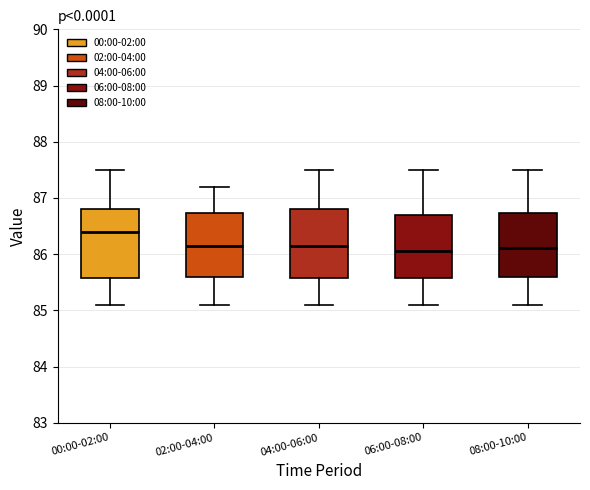

Reading left to right, transcribe this box plot: for each box, give where its median line is, the range the box spans, and where its two whiskers end, as read against the y-axis. The values are not printed on the chart, so give them approximately, as read against the axis.

00:00-02:00: median 86.4, box 85.6 to 86.8, whiskers 85.1 to 87.5
02:00-04:00: median 86.2, box 85.6 to 86.7, whiskers 85.1 to 87.2
04:00-06:00: median 86.2, box 85.6 to 86.8, whiskers 85.1 to 87.5
06:00-08:00: median 86.1, box 85.6 to 86.7, whiskers 85.1 to 87.5
08:00-10:00: median 86.1, box 85.6 to 86.7, whiskers 85.1 to 87.5